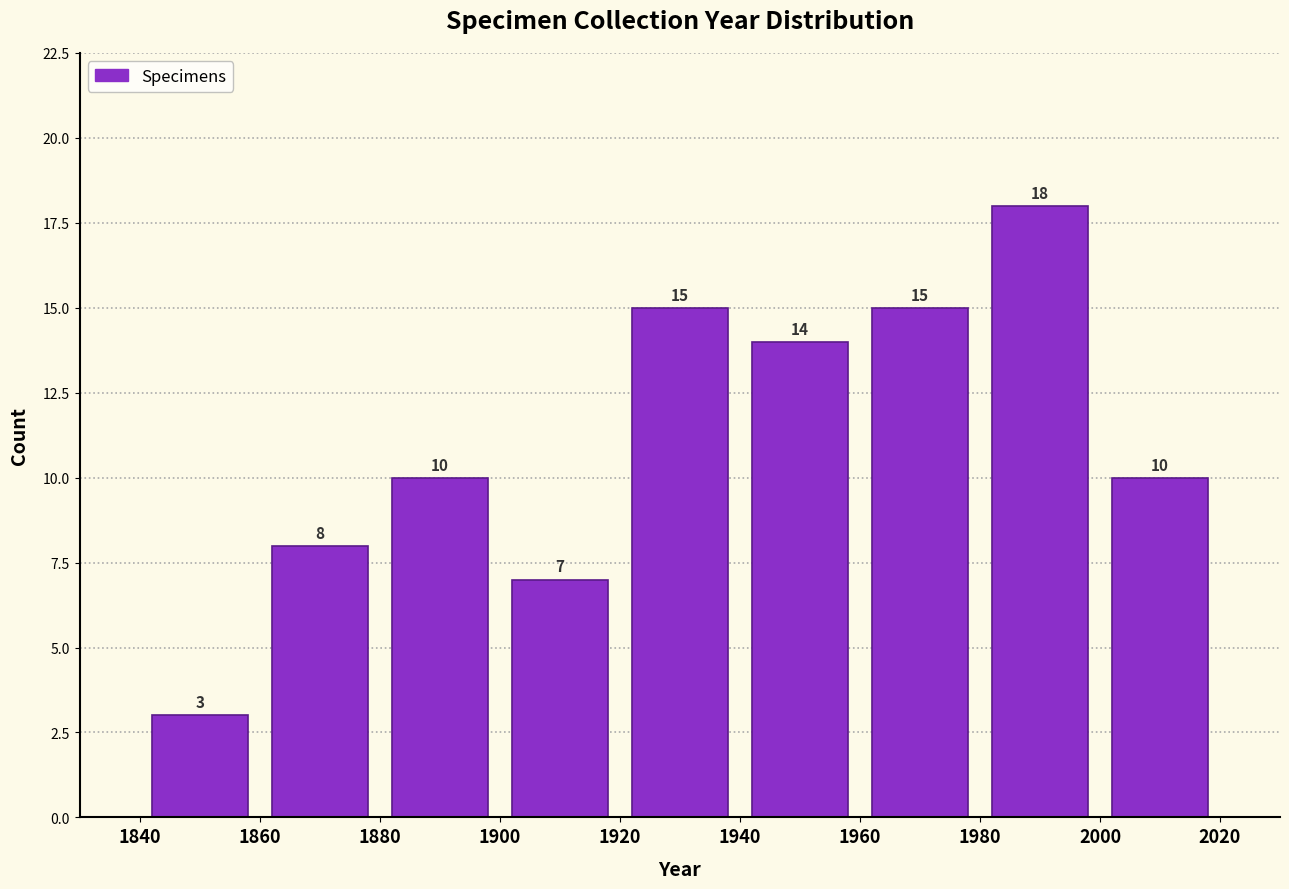

How tall is the bar that spans 1840 to 1860 on the x-axis?

3